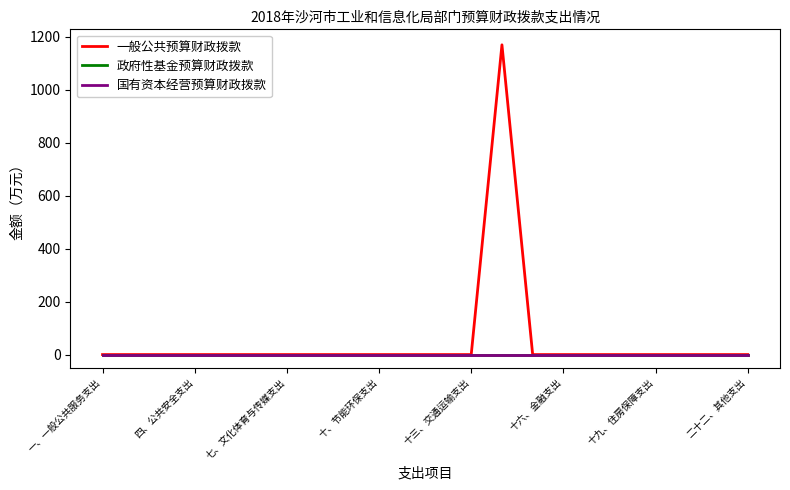

At which label does 政府性基金预算财政拨款 reach its peak?

一、一般公共服务支出